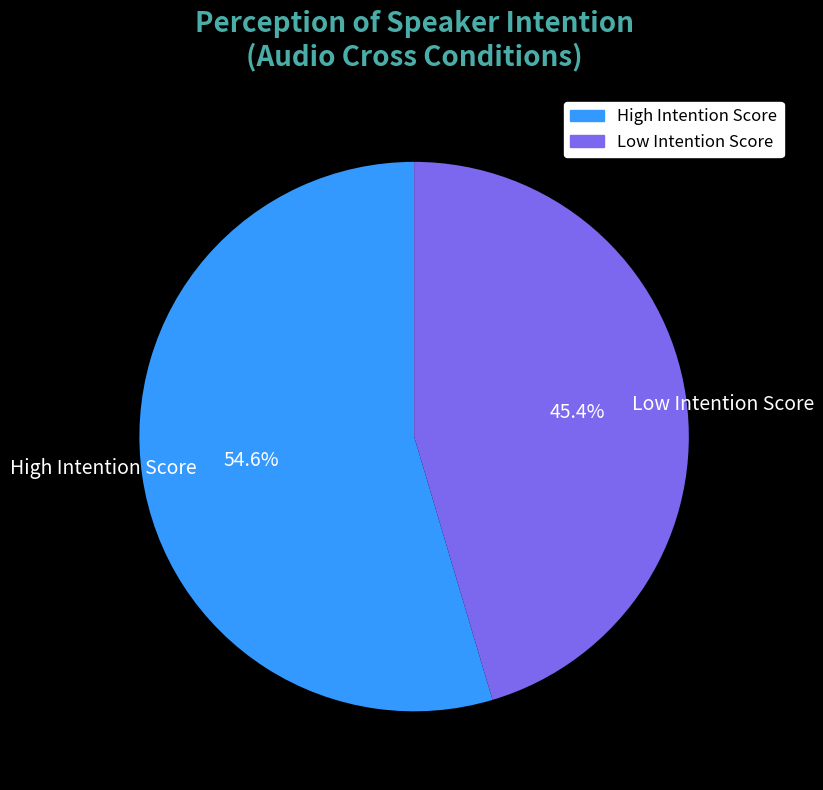

What is the smallest slice in the pie chart?

Low Intention Score